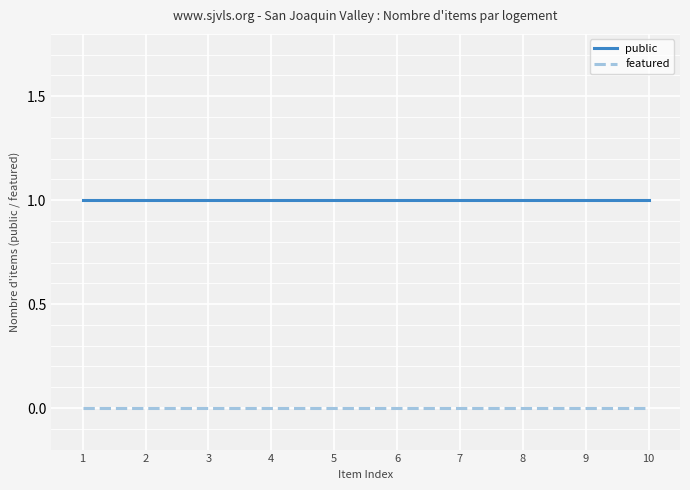

Is this an area chart (filled region under the line)?

No